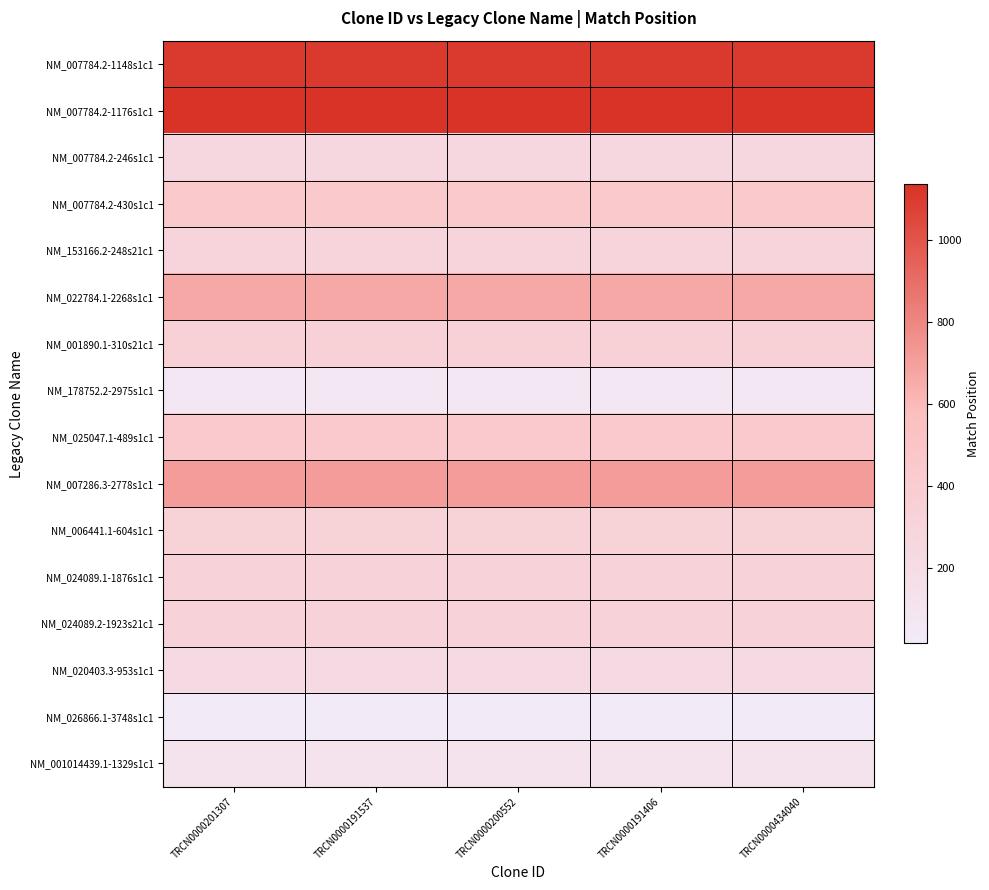

Count the number of categories in the chart.

5